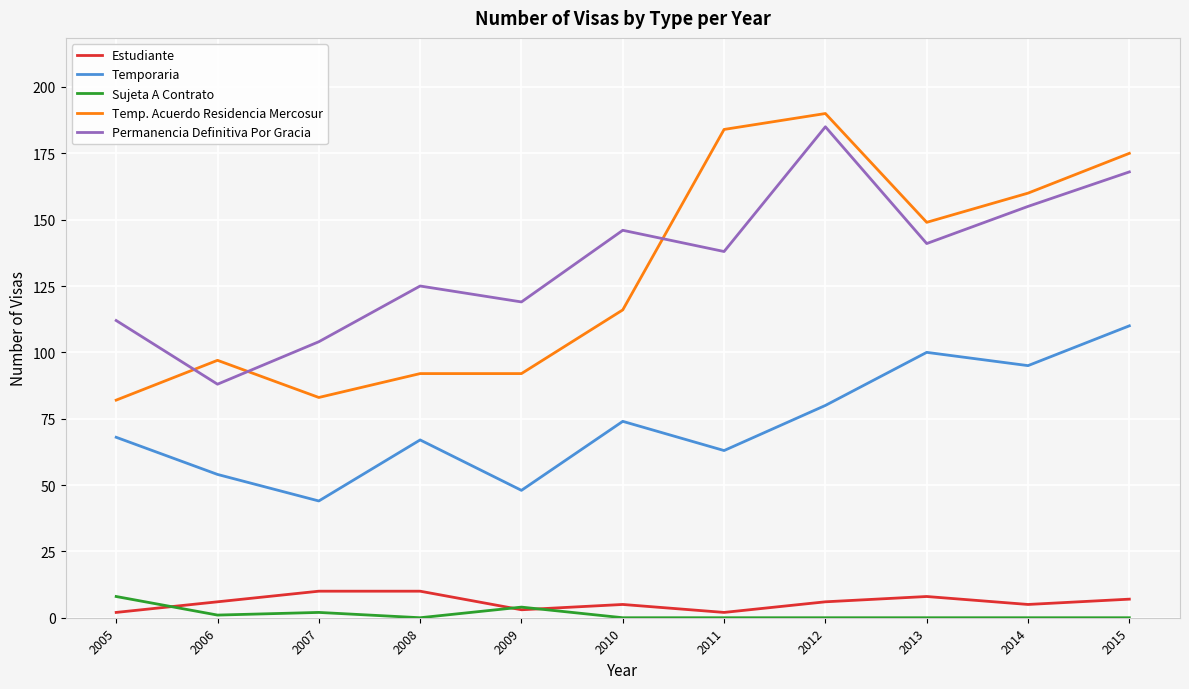

Rank the series by their maximum value, from lowest to highest.

Sujeta A Contrato, Estudiante, Temporaria, Permanencia Definitiva Por Gracia, Temp. Acuerdo Residencia Mercosur